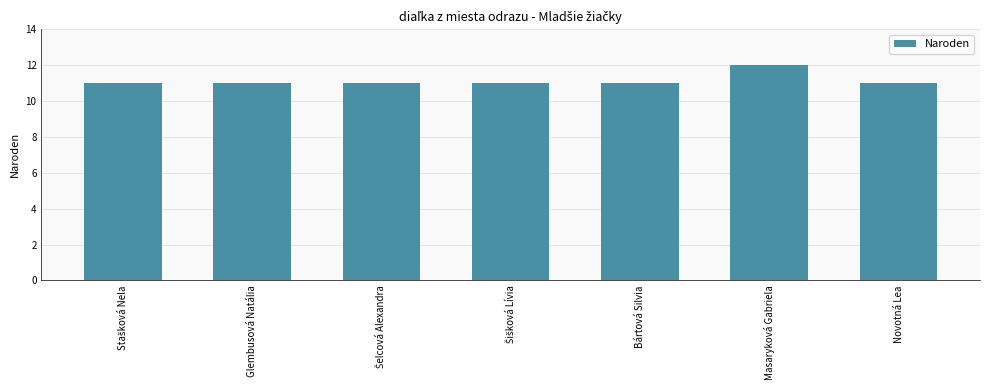

Reading left to right, transcribe all the data shown in this chart.

11	11	11	11	11	12	11